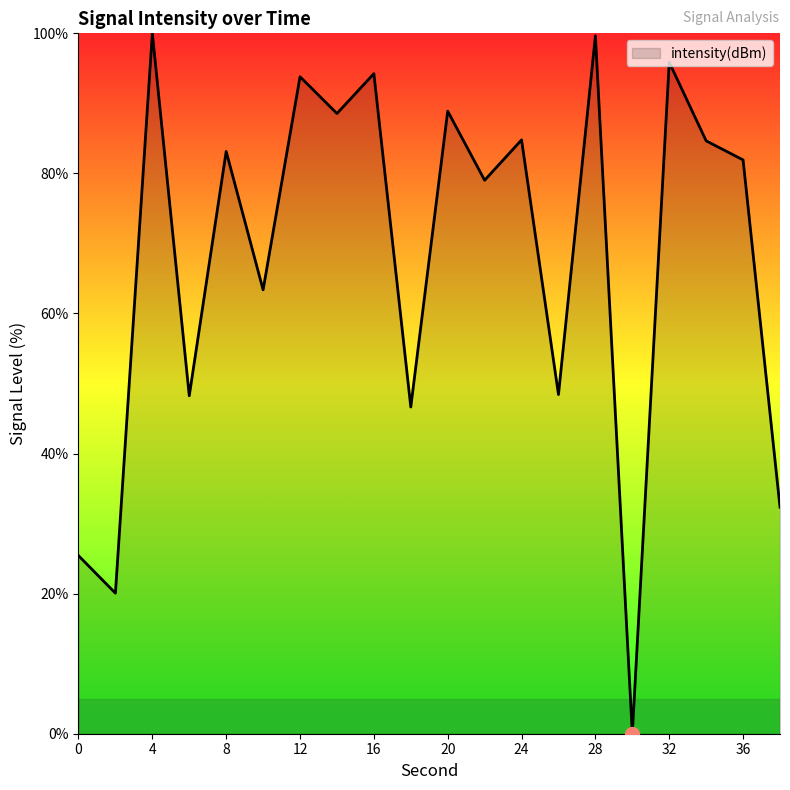

What is the difference between the maximum and minimum values?

100.0